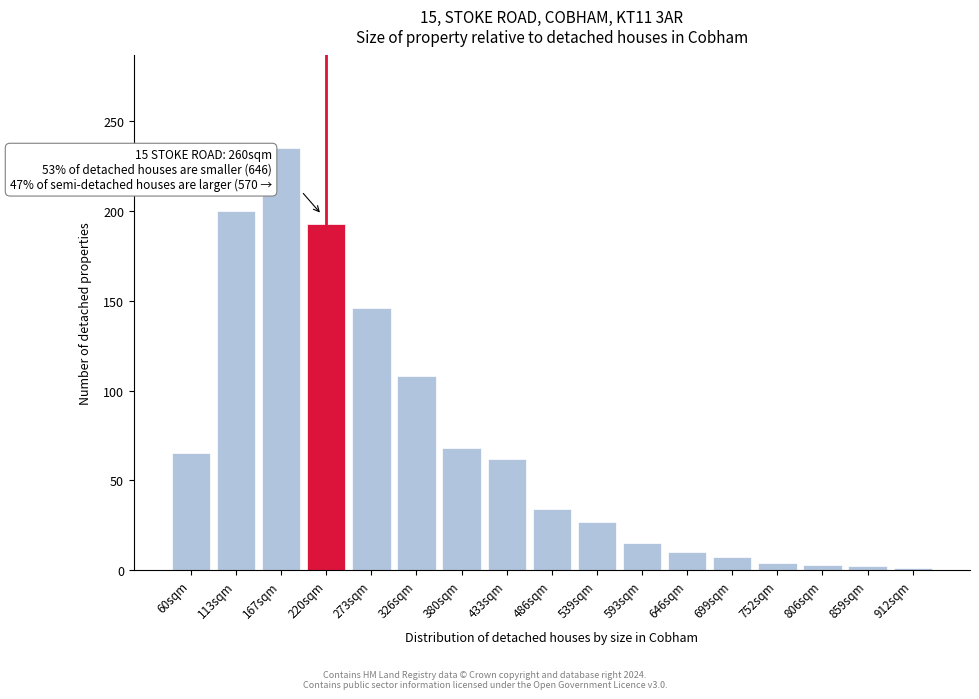

What is the greatest value displayed?

235